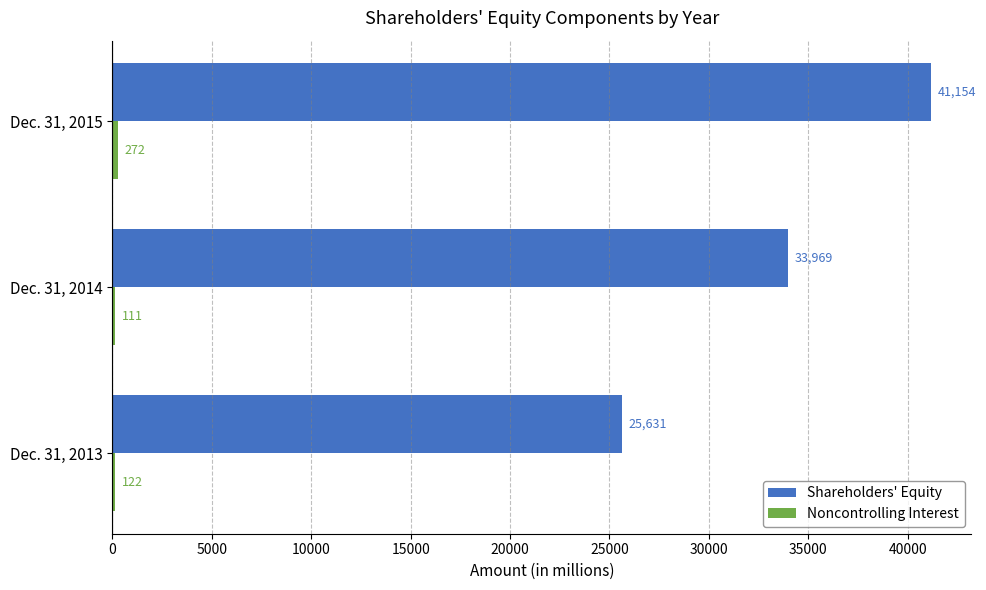

What is the maximum value shown in the chart?

41154